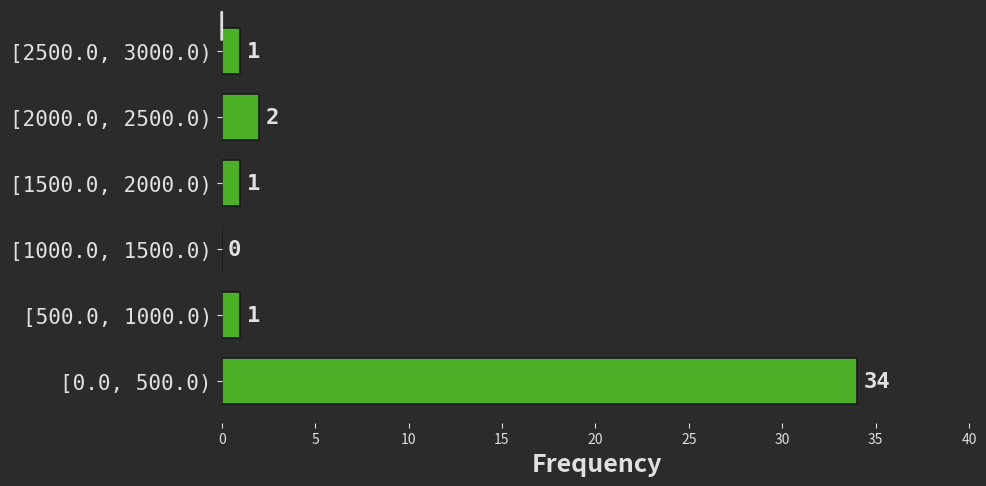

Reading top to bottom, transcribe all the data shown in this chart.

[2500.0, 3000.0)=1	[2000.0, 2500.0)=2	[1500.0, 2000.0)=1	[1000.0, 1500.0)=0	[500.0, 1000.0)=1	[0.0, 500.0)=34